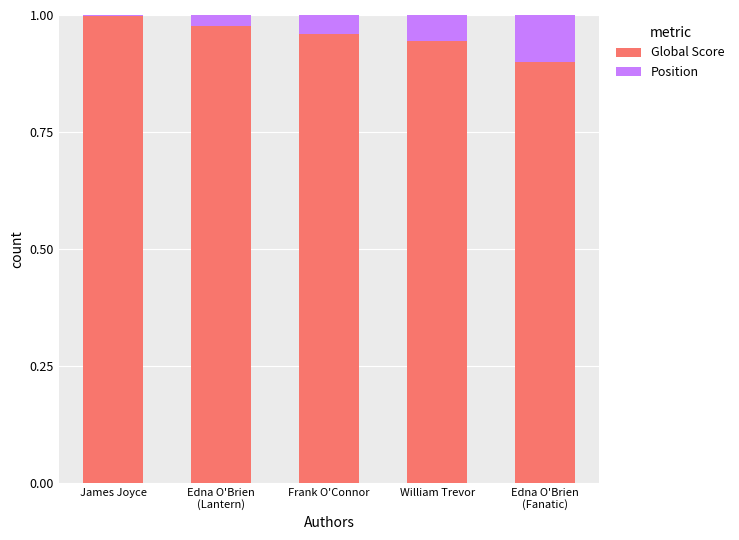

Are the bars horizontal?

No